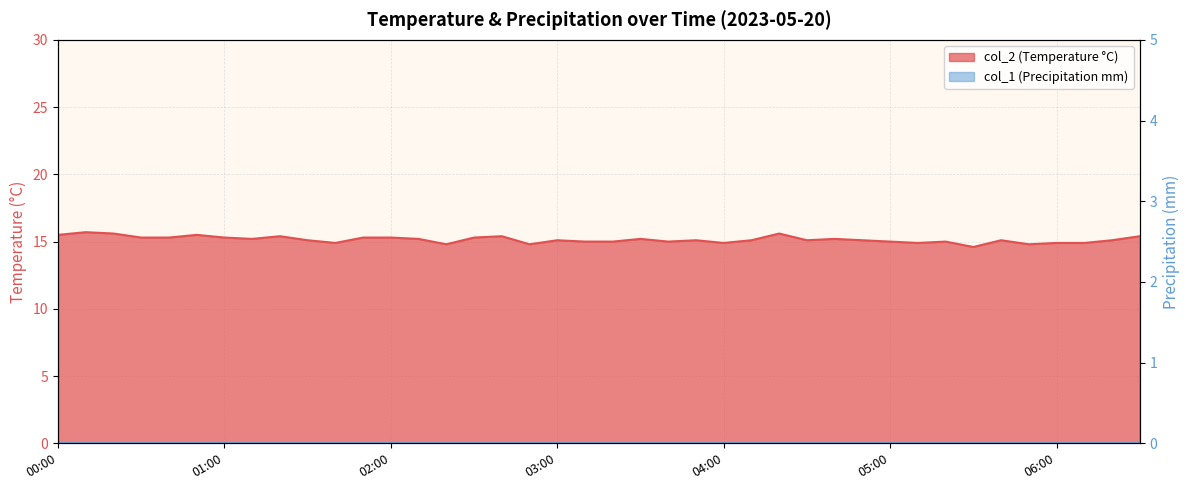

What is the greatest value displayed?

15.7